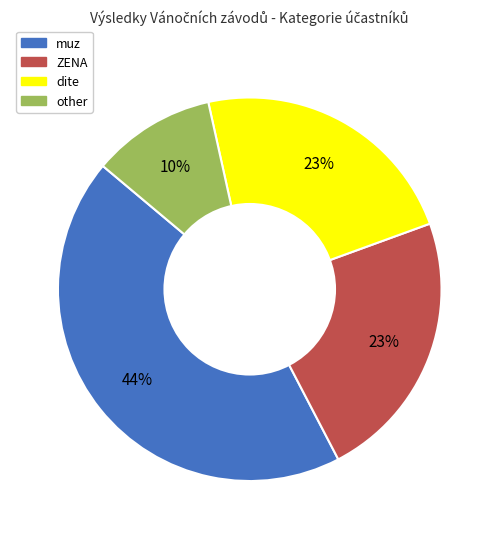

Which category has the smallest portion of the pie?

other